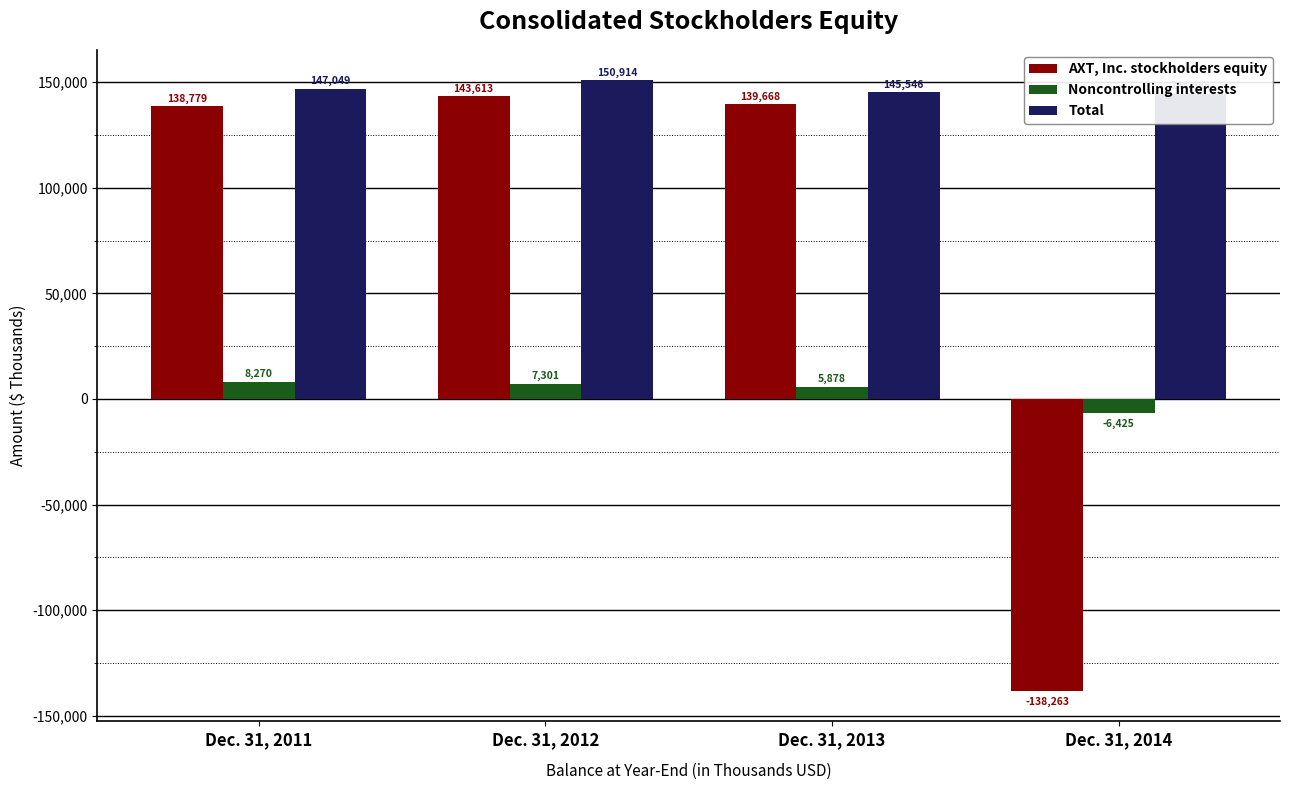

How many groups of bars are there?

4